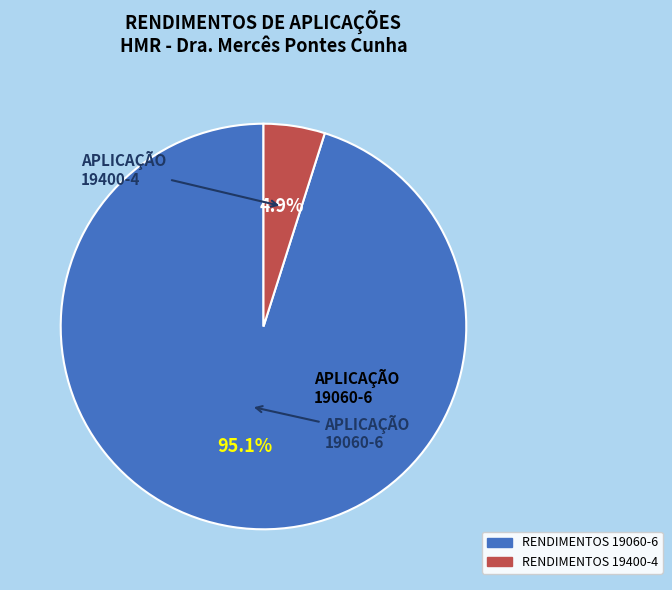

Does any single category account for the majority?

Yes